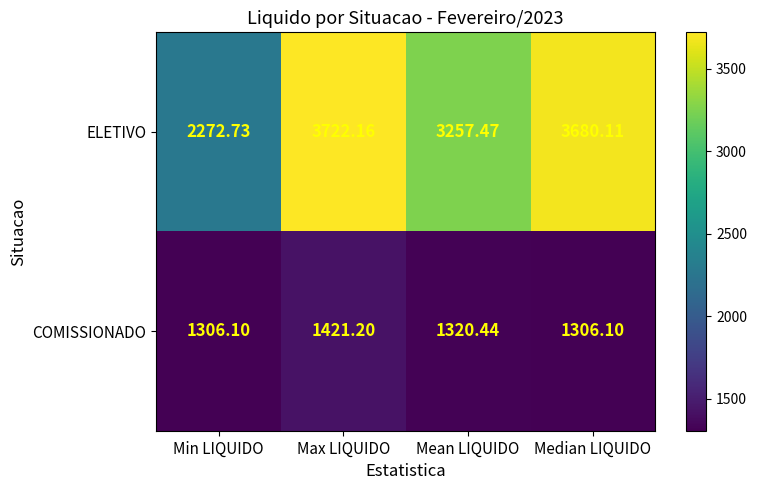

Which series changed the most between Mean LIQUIDO and Median LIQUIDO?

ELETIVO